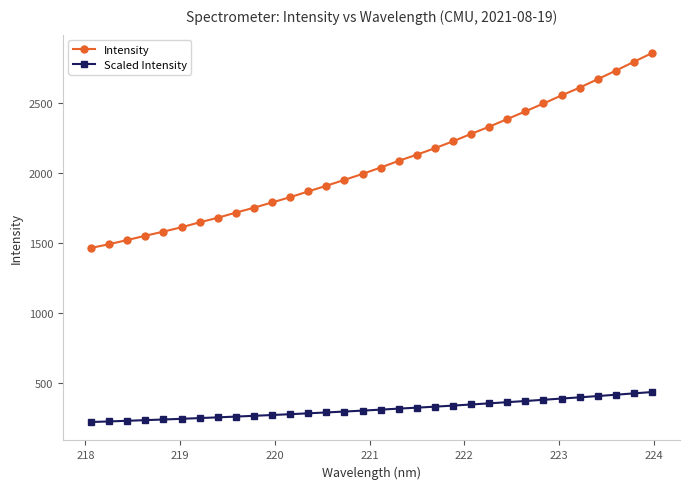

At how many categories does at least one series exceed 1313?

32